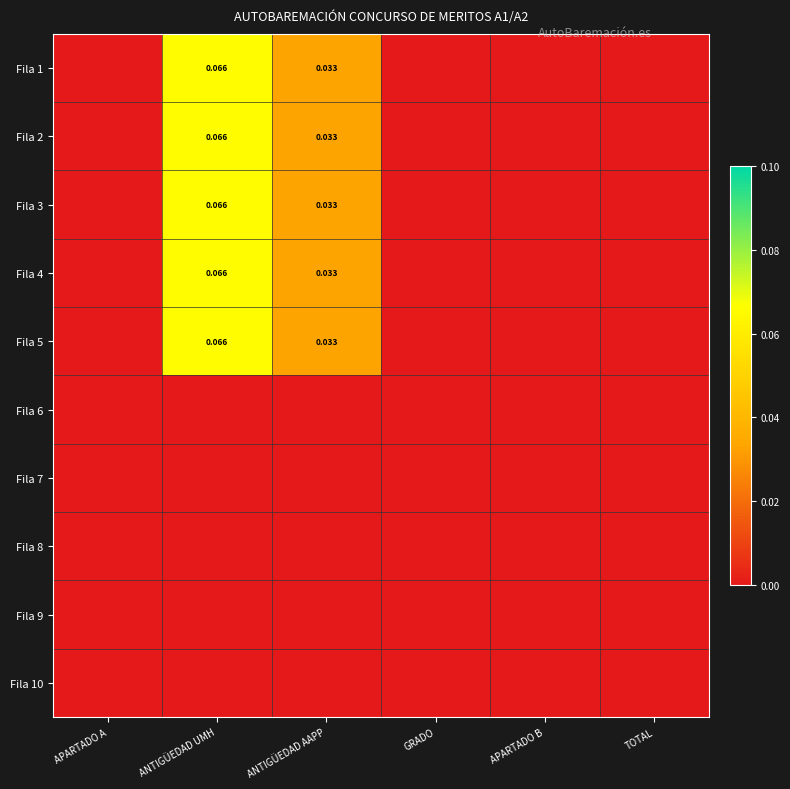

True or false: Fila 3 has a value of 0.0 at ANTIGÜEDAD AAPP.

False